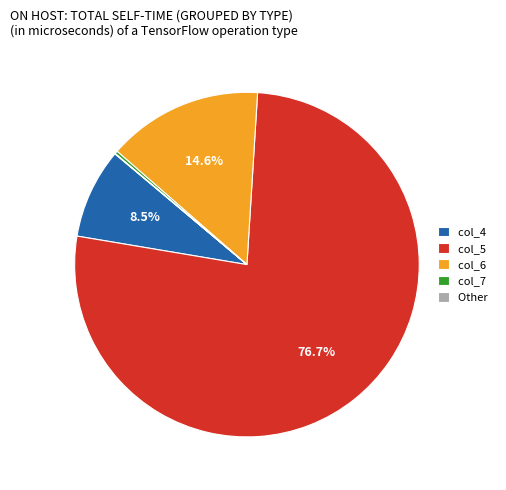

What is the largest slice in the pie chart?

col_5